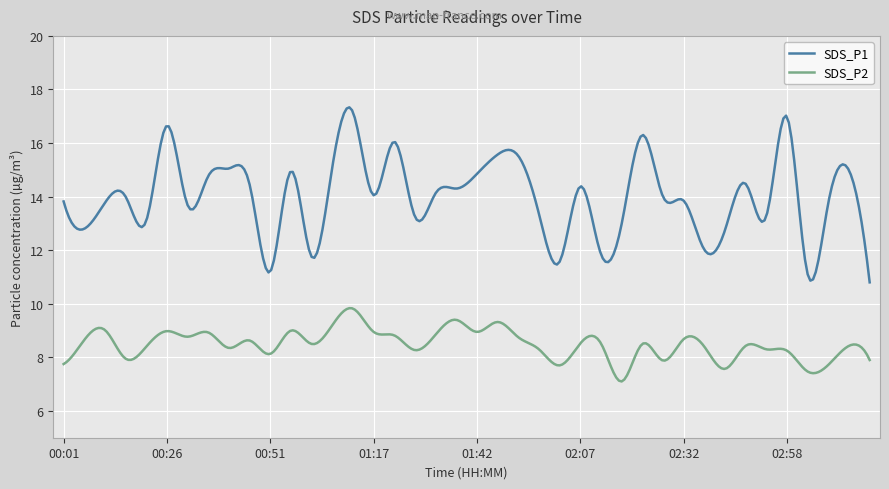

Rank the series by their average value, from lowest to highest.

SDS_P2, SDS_P1